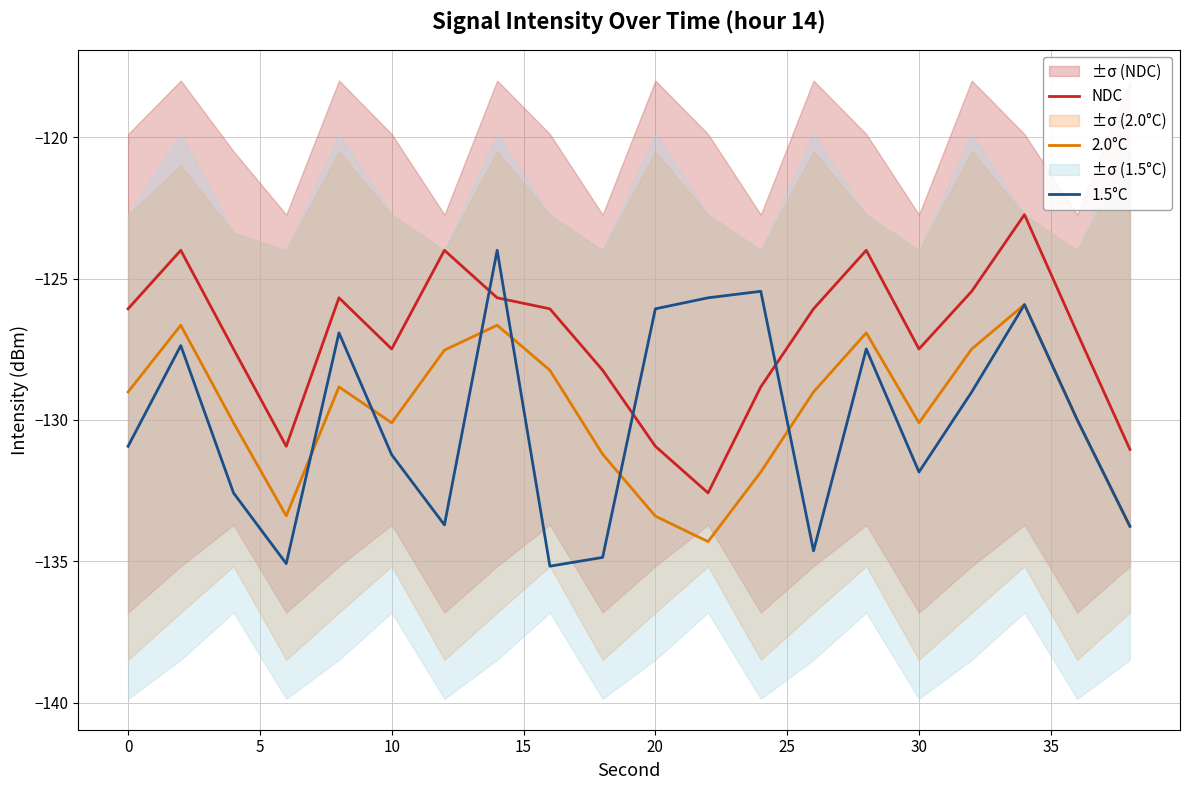

Which series has the largest total across all categories?

NDC